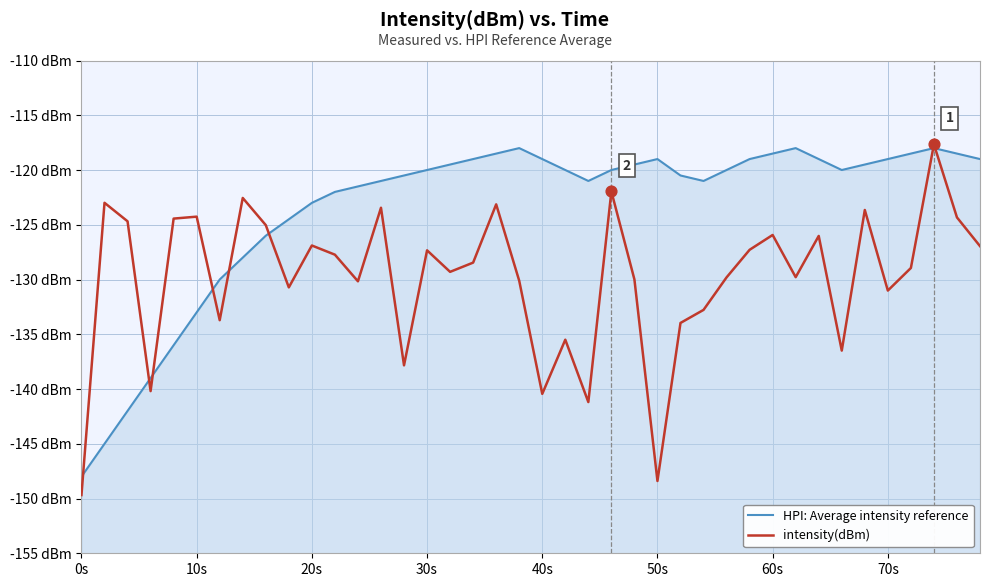

What are all the series names shown in the legend?

HPI: Average intensity reference, intensity(dBm)